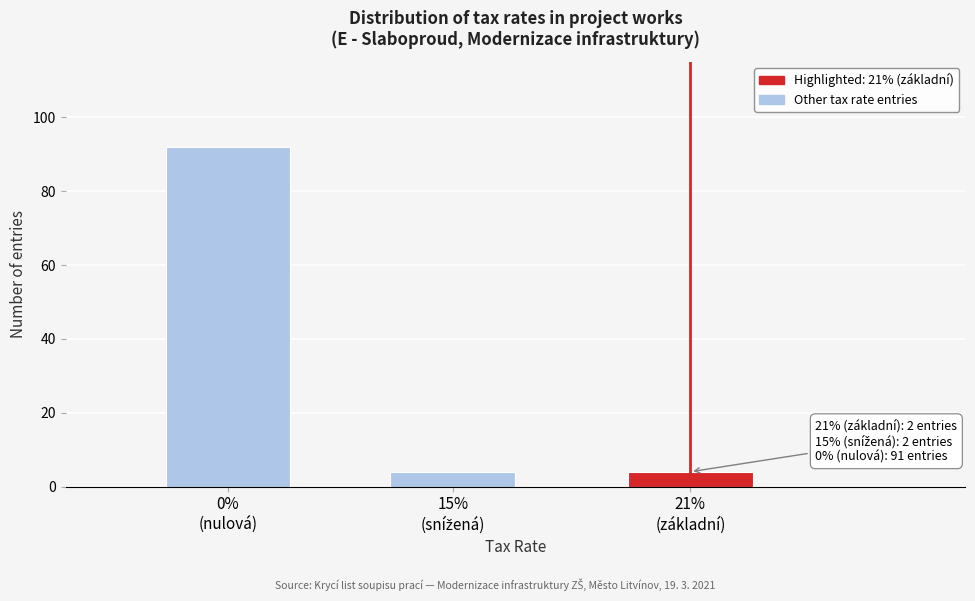

Reading left to right, transcribe all the data shown in this chart.

92	4	4